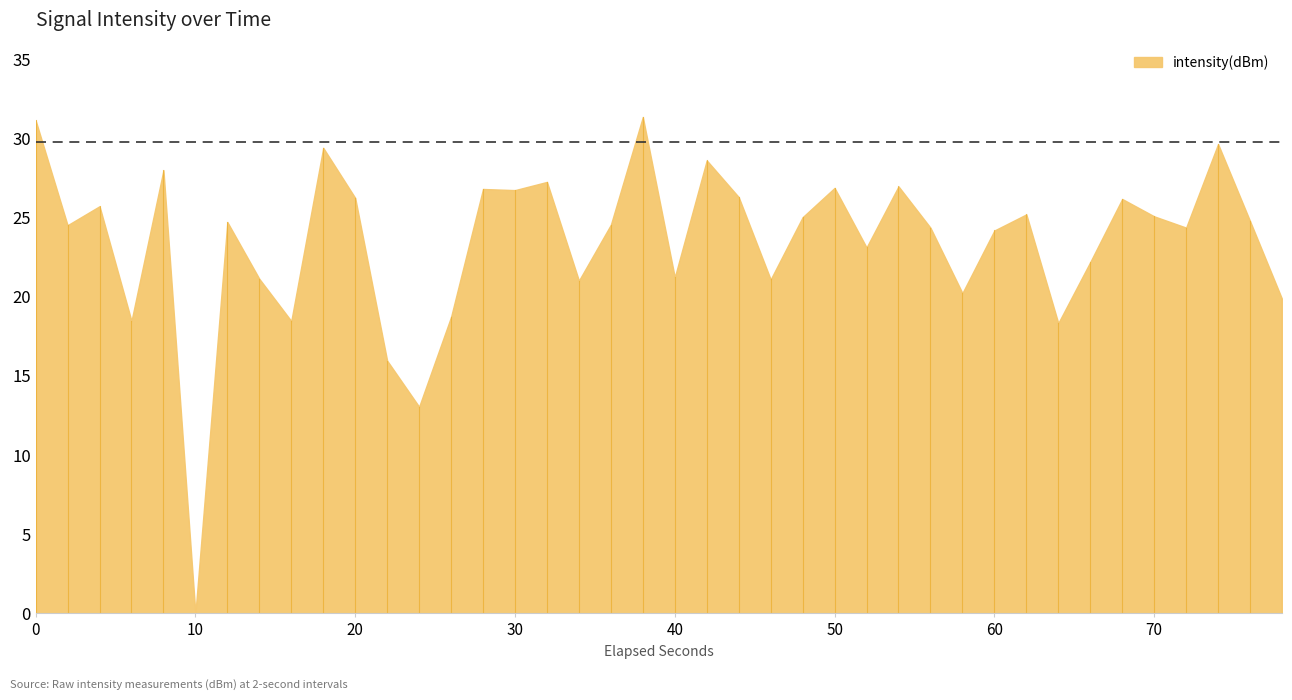

What is the difference between the maximum and minimum values?

31.3